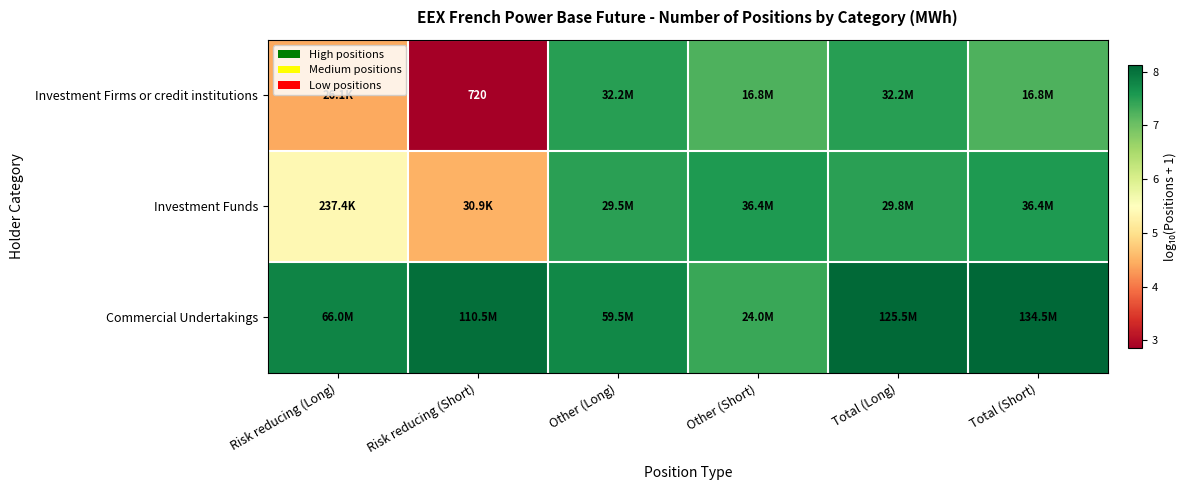

List the series in order of their overall mean, lowest first.

Investment Firms or credit institutions, Investment Funds, Commercial Undertakings